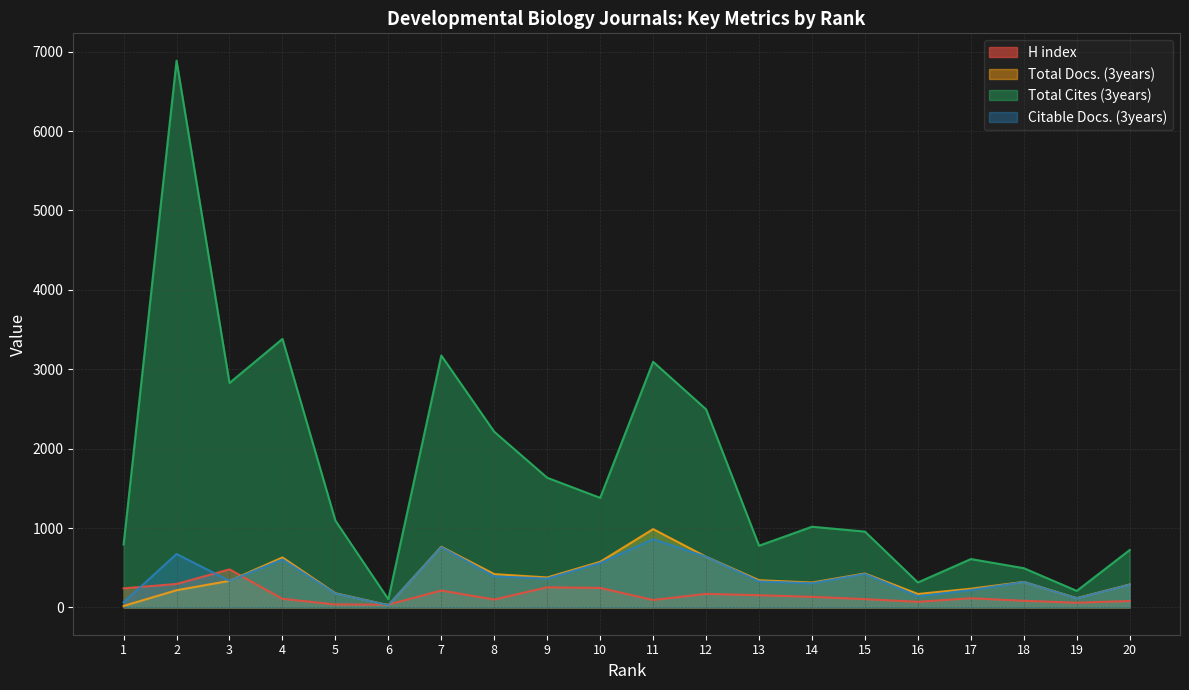

What are all the series names shown in the legend?

H index, Total Docs. (3years), Total Cites (3years), Citable Docs. (3years)